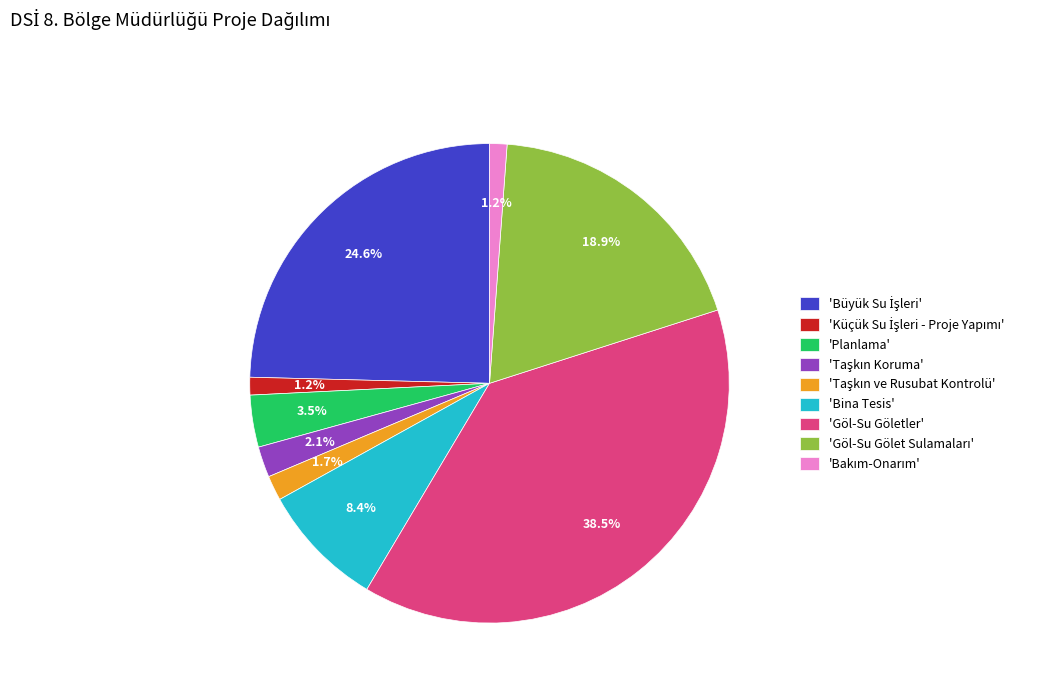

How many segments does this pie chart have?

9